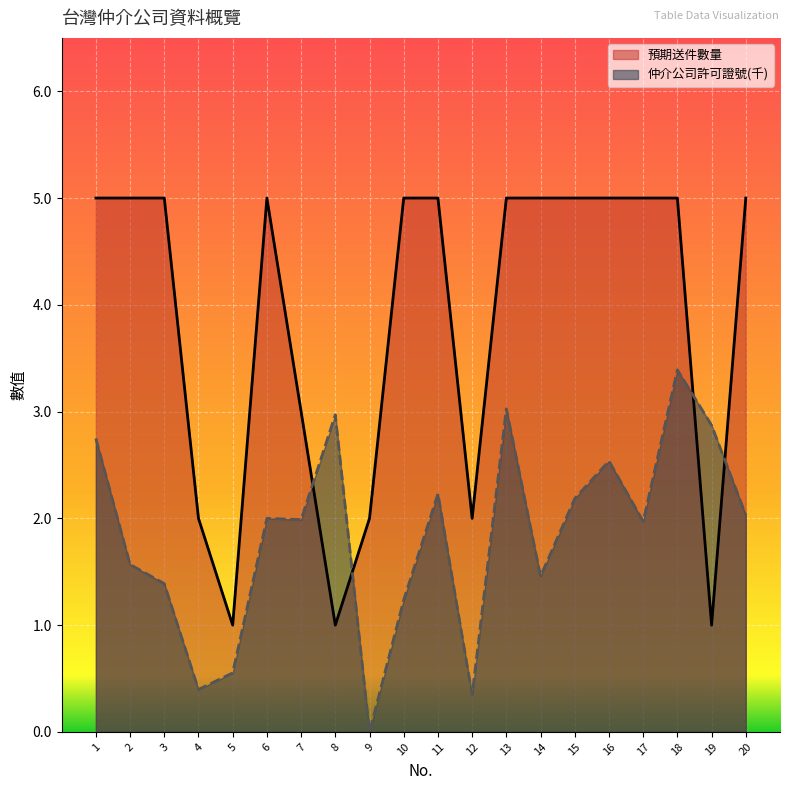

Which series has the largest total across all categories?

預期送件數量